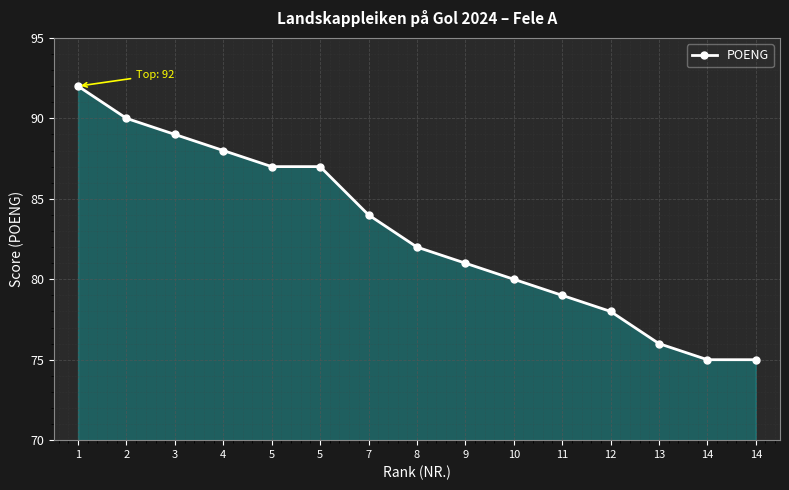

How many lines are shown in the chart?

1